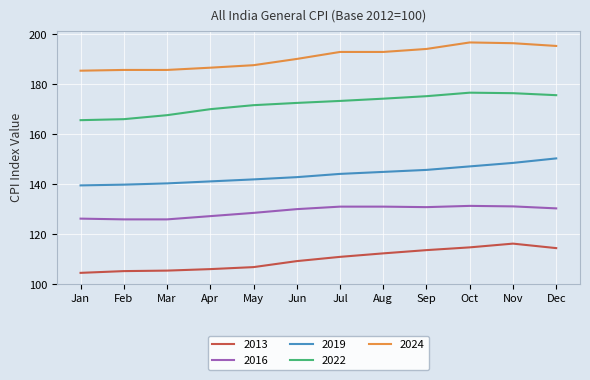

What is the spread (max minus min) of values at Dec?

80.9